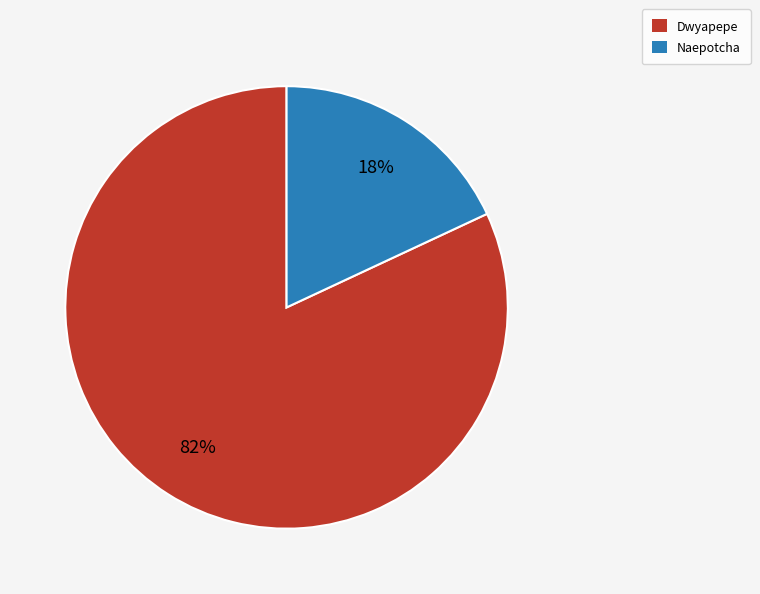

Rank the categories by value from highest to lowest.

Dwyapepe, Naepotcha